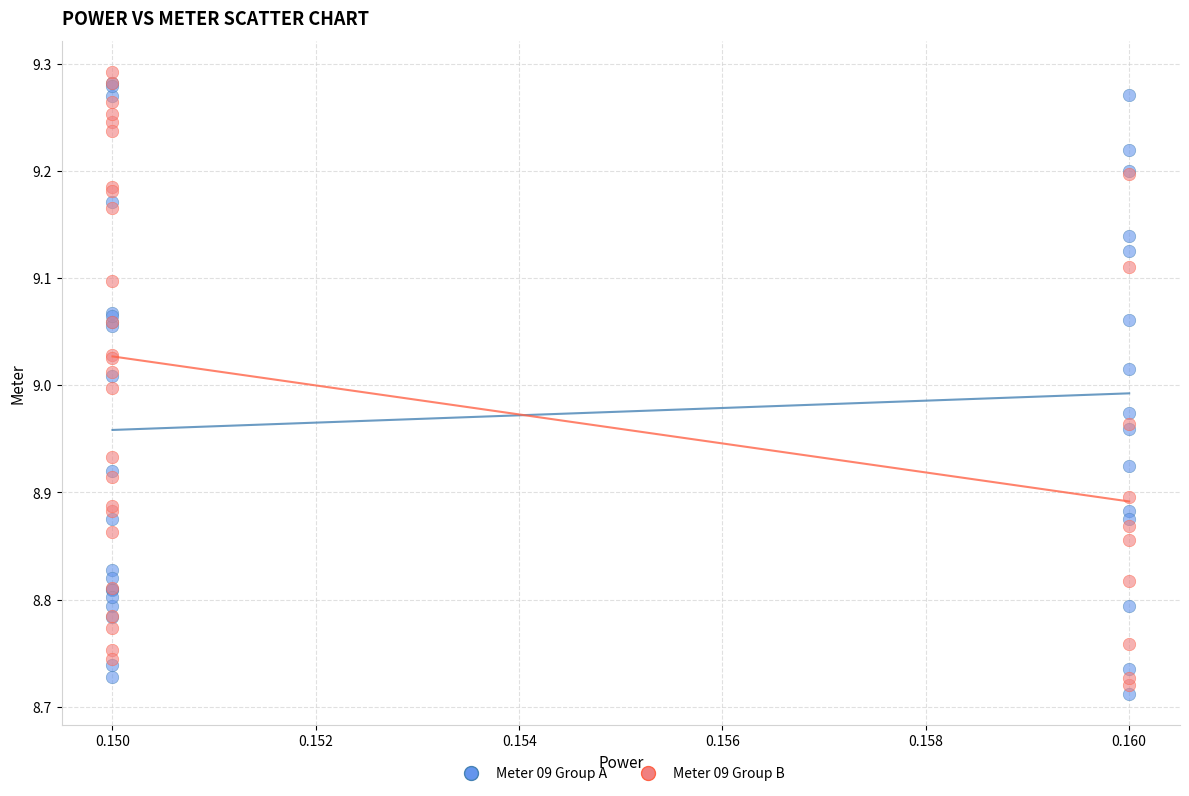

Which series reaches the maximum Y coordinate?

Meter 09 Group B